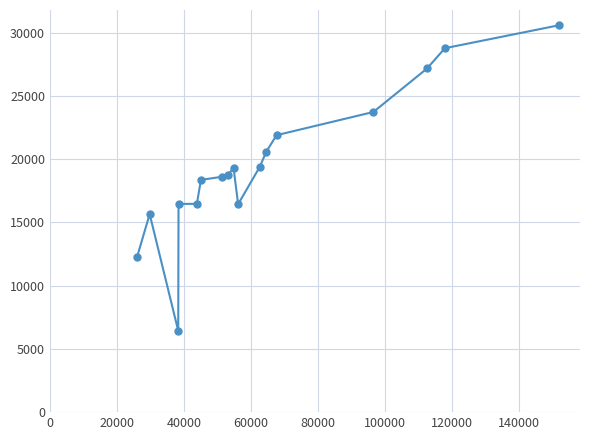

Does the chart display data point markers on the line(s)?

Yes